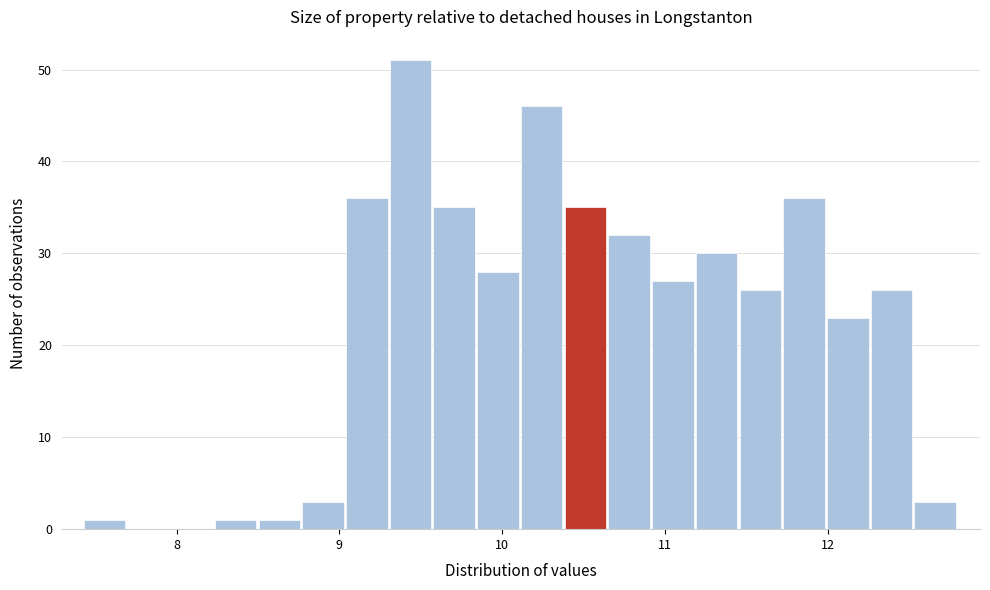

Read against the x-axis, roughly where is the centre of the tallest bar?

9.4